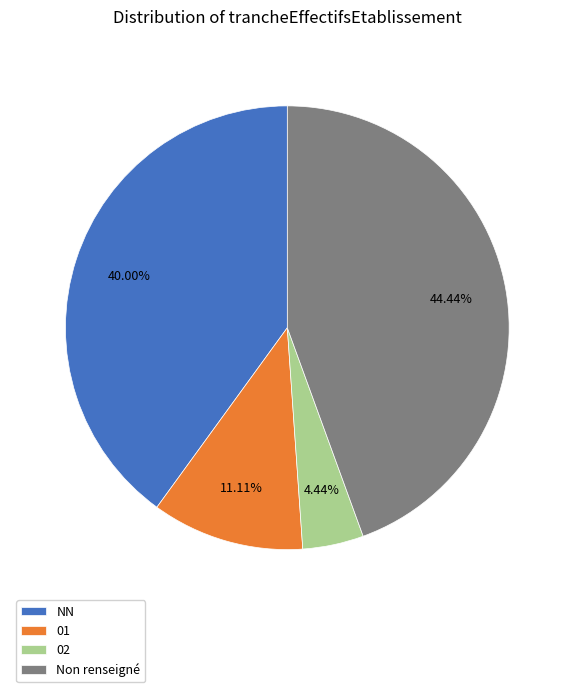

Count the number of slices in the pie.

4